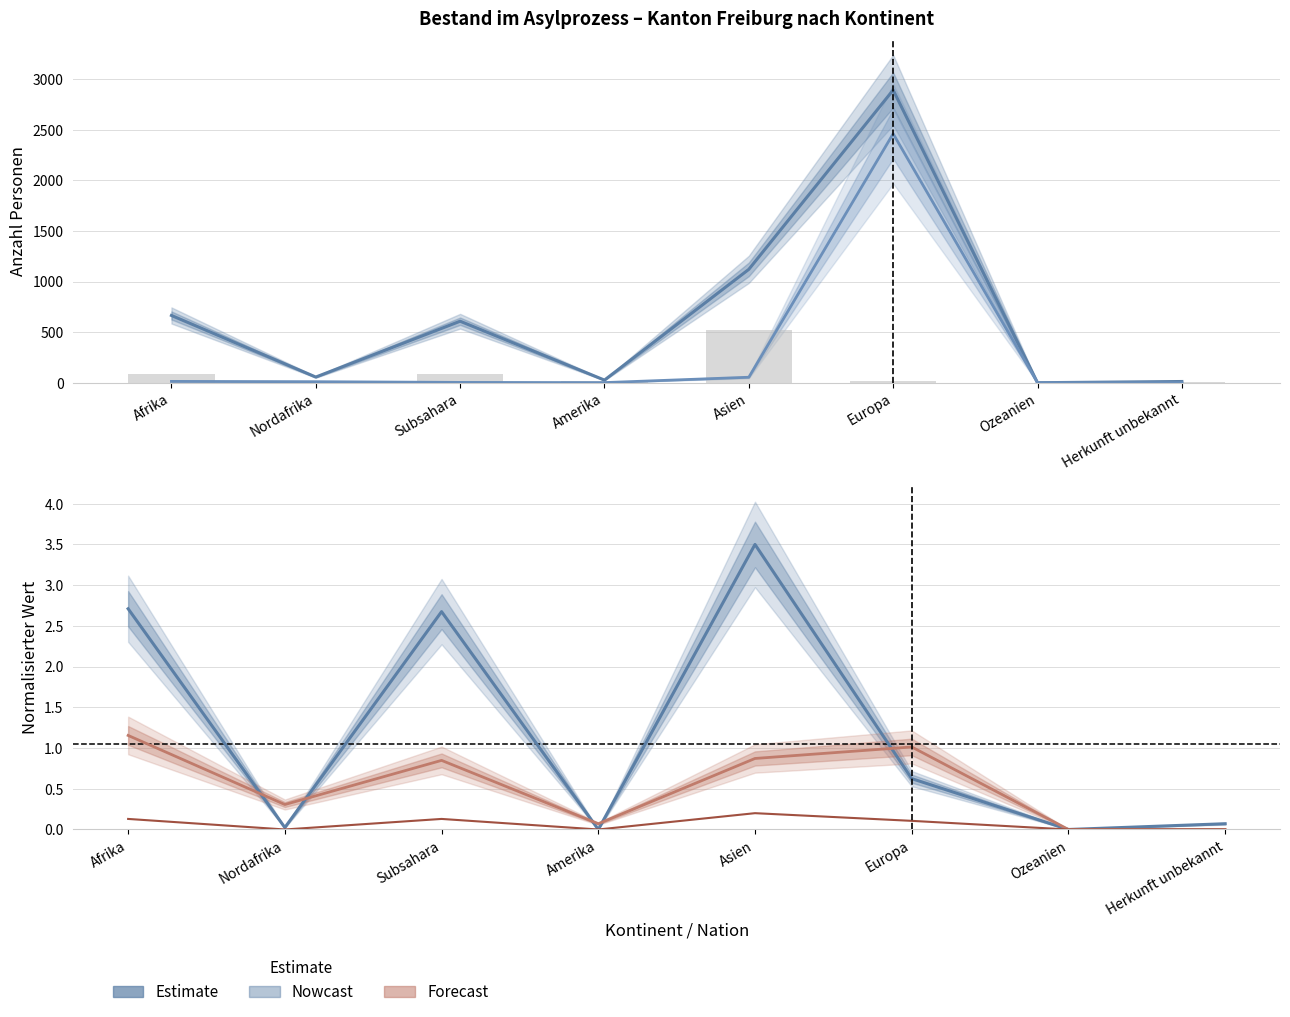

What position from the left is Nordafrika?

2